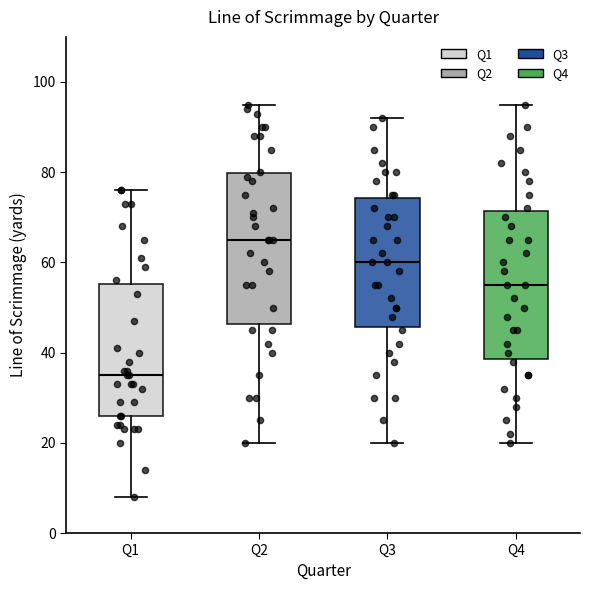

Reading left to right, read every box against the y-axis: the position of its median line, the range the box covers, and the ends of its whiskers. The values are not printed on the chart, so give them approximately, as read against the axis.

Q1: median 36, box 26 to 56, whiskers 8 to 76
Q2: median 66, box 46 to 80, whiskers 20 to 96
Q3: median 60, box 46 to 74, whiskers 20 to 92
Q4: median 56, box 38 to 72, whiskers 20 to 96